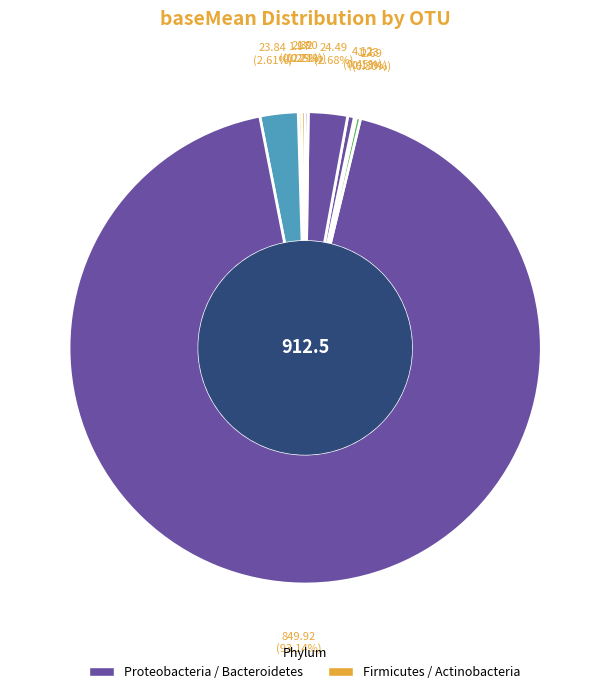

How many segments does this pie chart have?

9